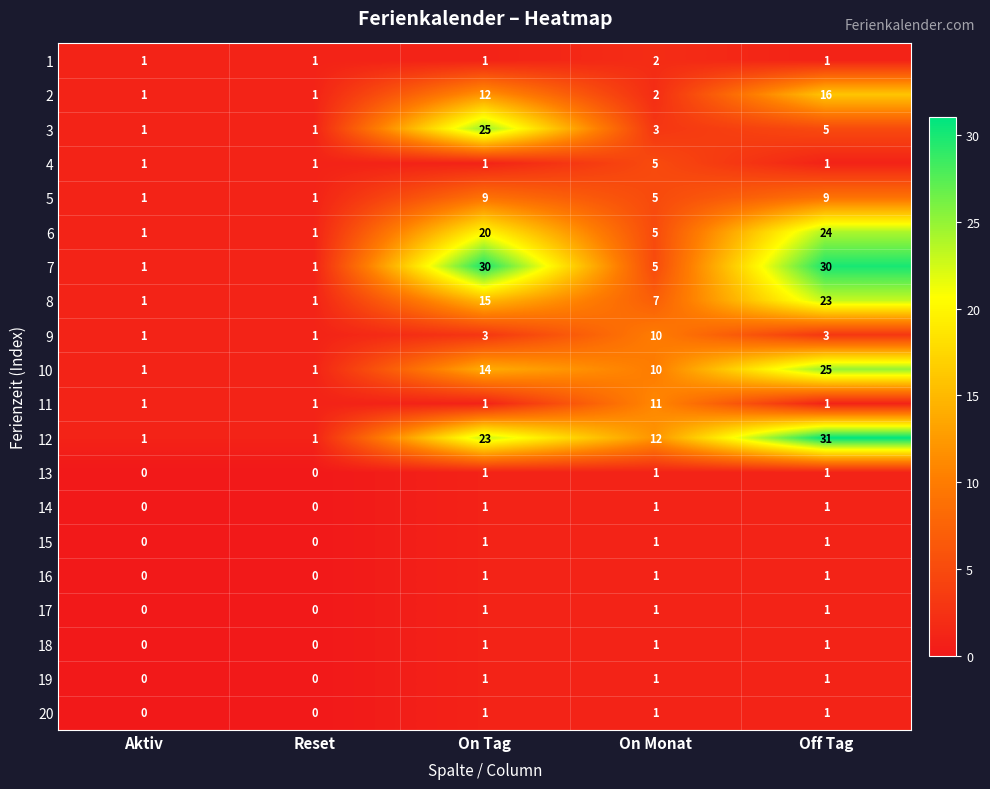

What is the maximum value shown in the chart?

31